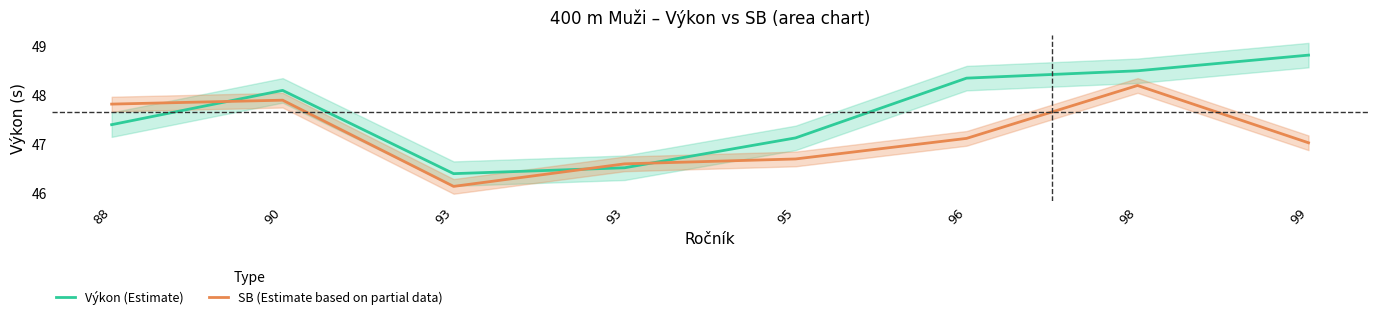

After their last crossing, which series has the higher values: Výkon (Estimate) or SB (Estimate based on partial data)?

Výkon (Estimate)